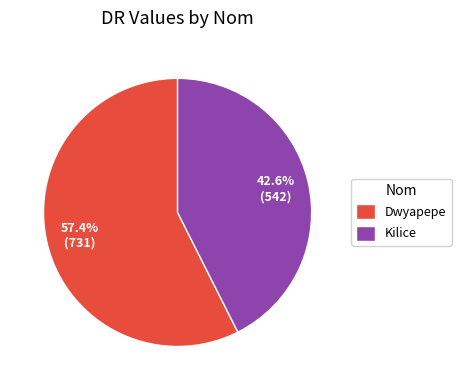

Between Dwyapepe and Kilice, which is larger?

Dwyapepe